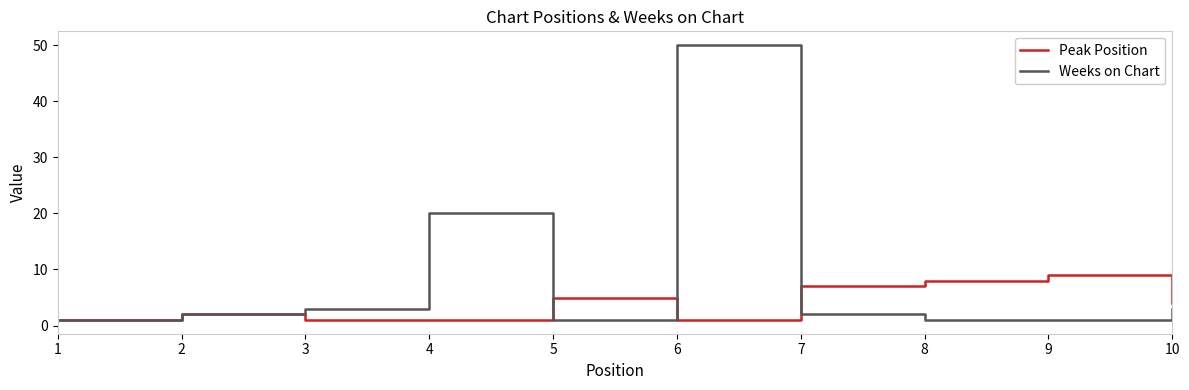

At which category does Peak Position reach its first local peak?

2